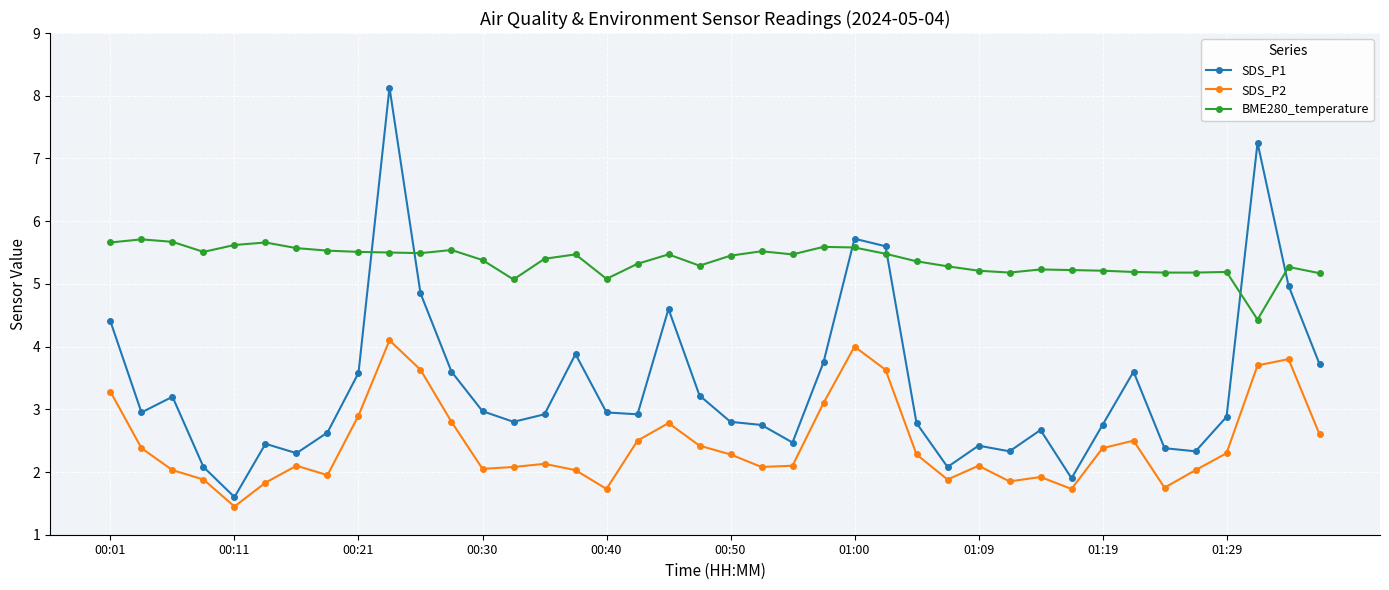

List the series in order of their peak value, highest first.

SDS_P1, BME280_temperature, SDS_P2